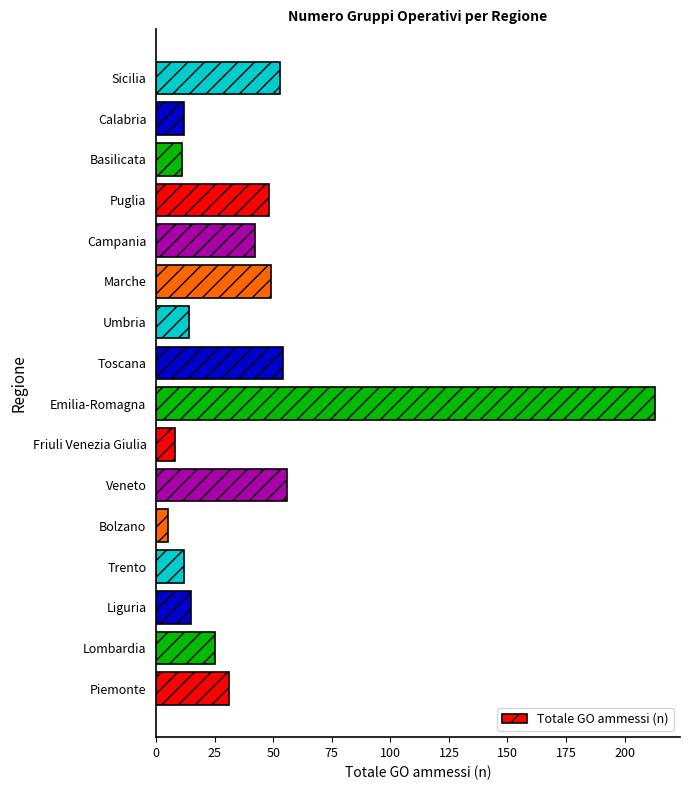

What is the greatest value displayed?

213